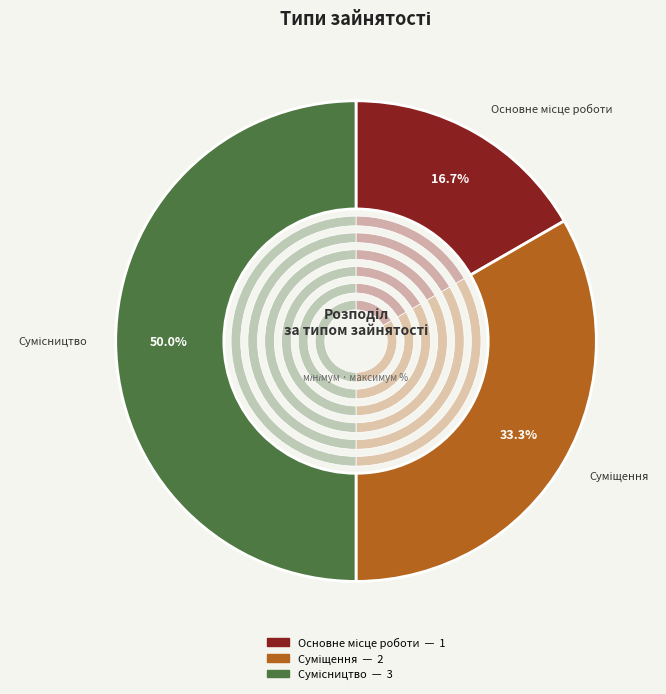

To the nearest percent, what is the difference between the largest and smallest slice percentages?

33%